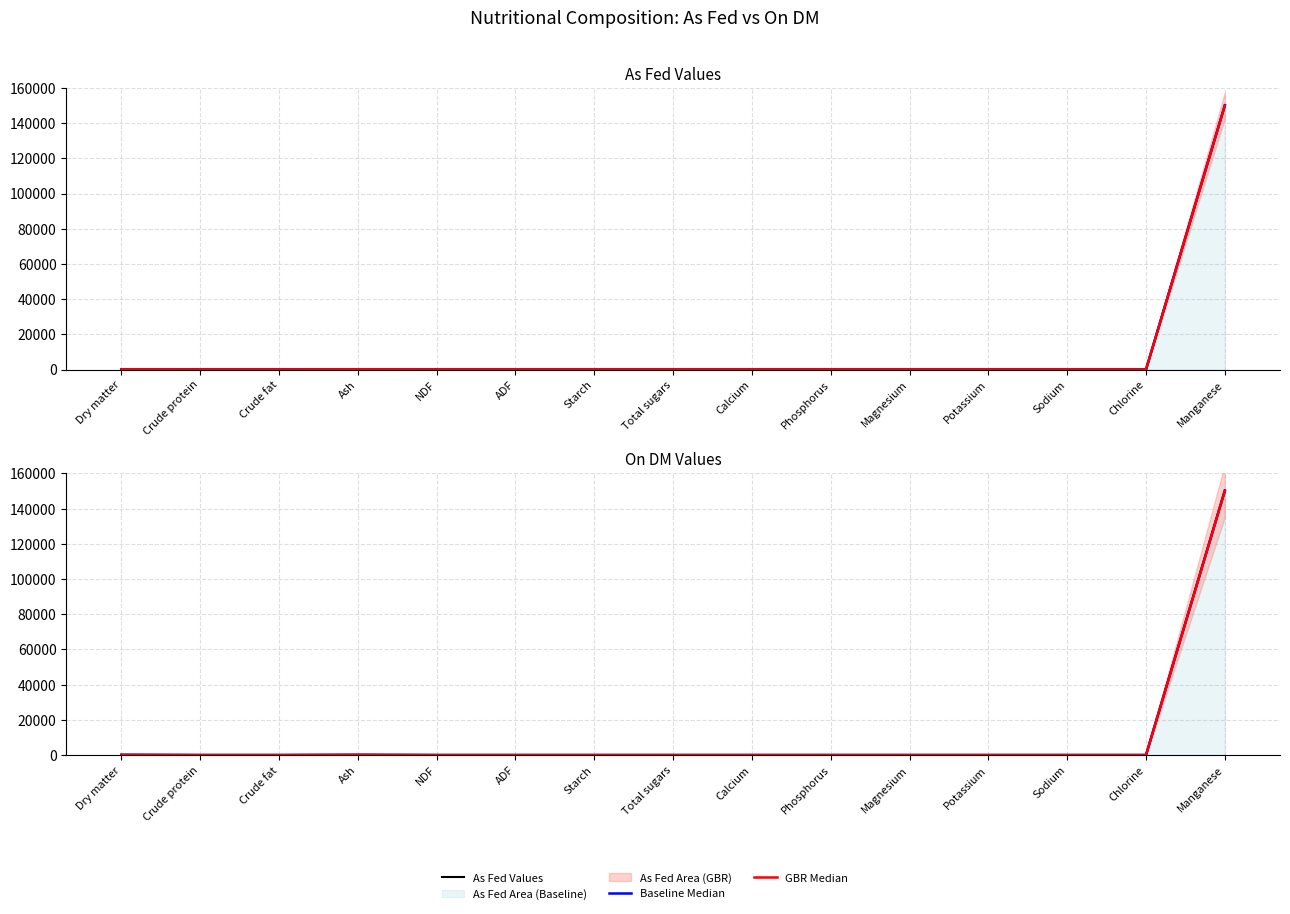

How many data points does each series have?

15